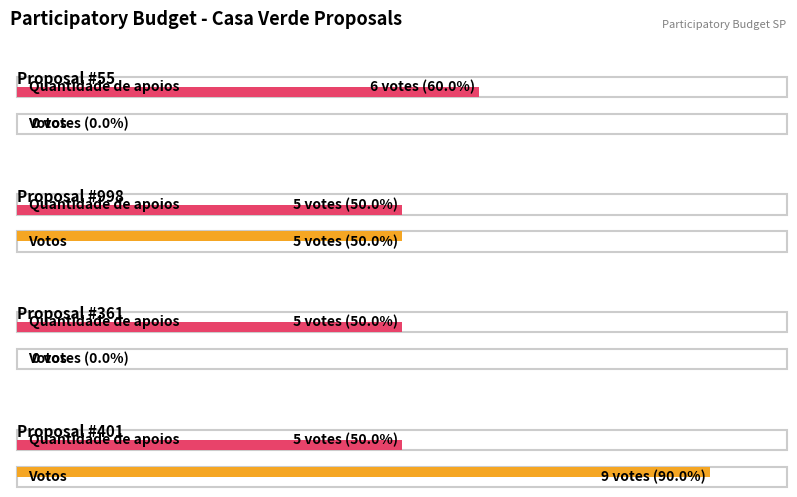

Reading left to right, extract all data points from this chart.

Votos: 55=0	998=5	361=0	401=9
Quantidade de apoios: 55=6	998=5	361=5	401=5